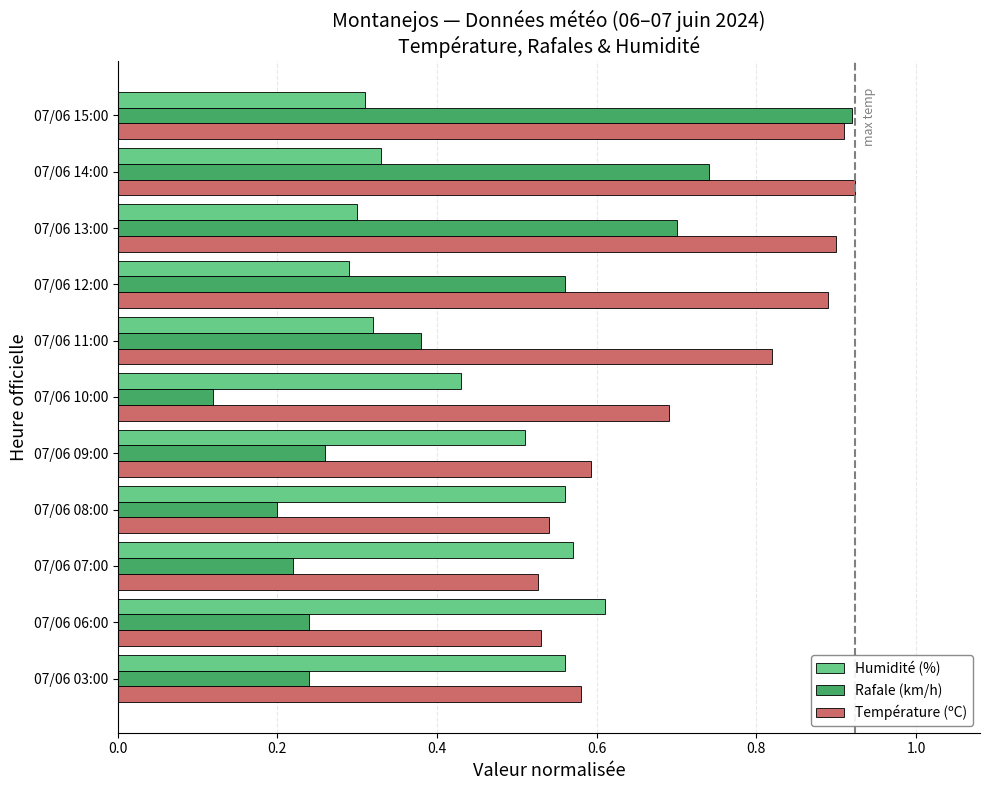

Which series has the largest total across all categories?

Température (ºC)